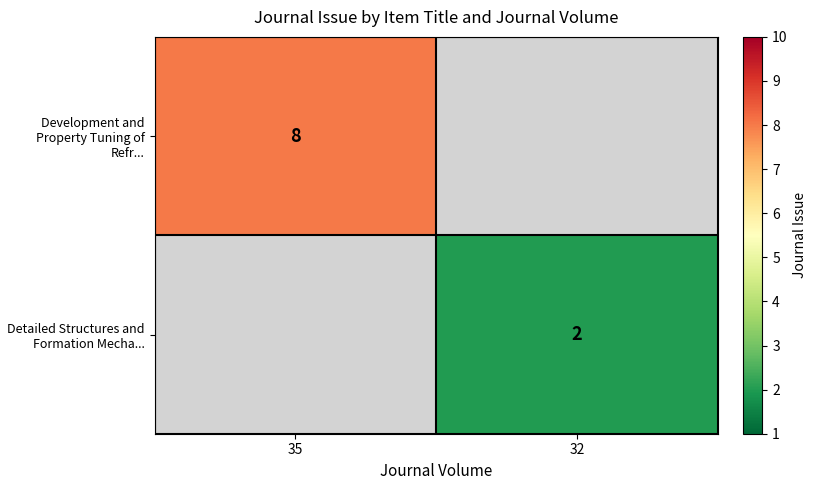

Is it true that Development and Property Tuning of Refr... equals 6 at 35?

False